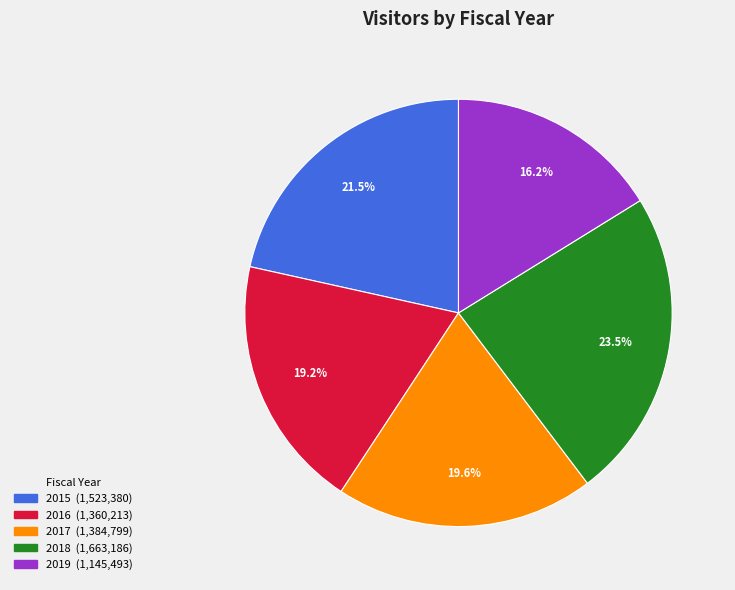

Which has a higher value, 2016 or 2019?

2016